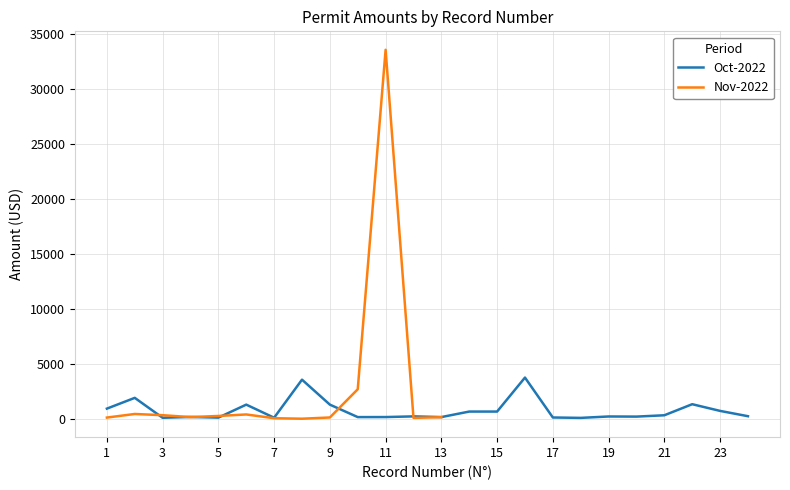

At which category does the data reach its first local peak?

2